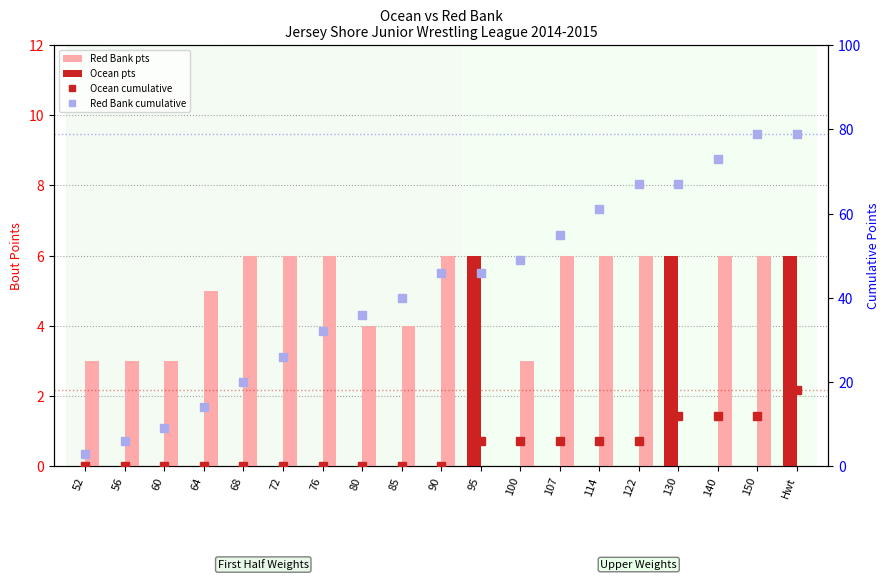

Reading right to left, transcribe all the data shown in this chart.

Red Bank pts: Hwt=0	150=6	140=6	130=0	122=6	114=6	107=6	100=3	95=0	90=6	85=4	80=4	76=6	72=6	68=6	64=5	60=3	56=3	52=3
Ocean pts: Hwt=6	150=0	140=0	130=6	122=0	114=0	107=0	100=0	95=6	90=0	85=0	80=0	76=0	72=0	68=0	64=0	60=0	56=0	52=0
Ocean cumulative: Hwt=18	150=12	140=12	130=12	122=6	114=6	107=6	100=6	95=6	90=0	85=0	80=0	76=0	72=0	68=0	64=0	60=0	56=0	52=0
Red Bank cumulative: Hwt=79	150=79	140=73	130=67	122=67	114=61	107=55	100=49	95=46	90=46	85=40	80=36	76=32	72=26	68=20	64=14	60=9	56=6	52=3